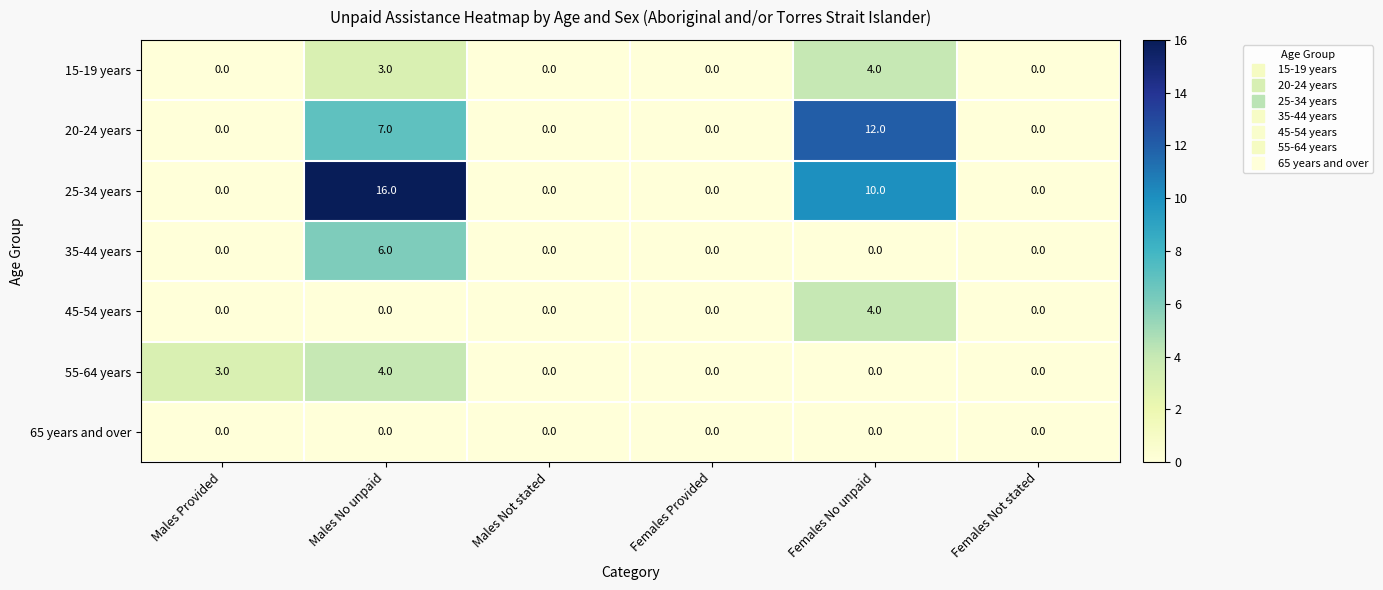

Which category has the highest value in the 55-64 years series?

Males No unpaid